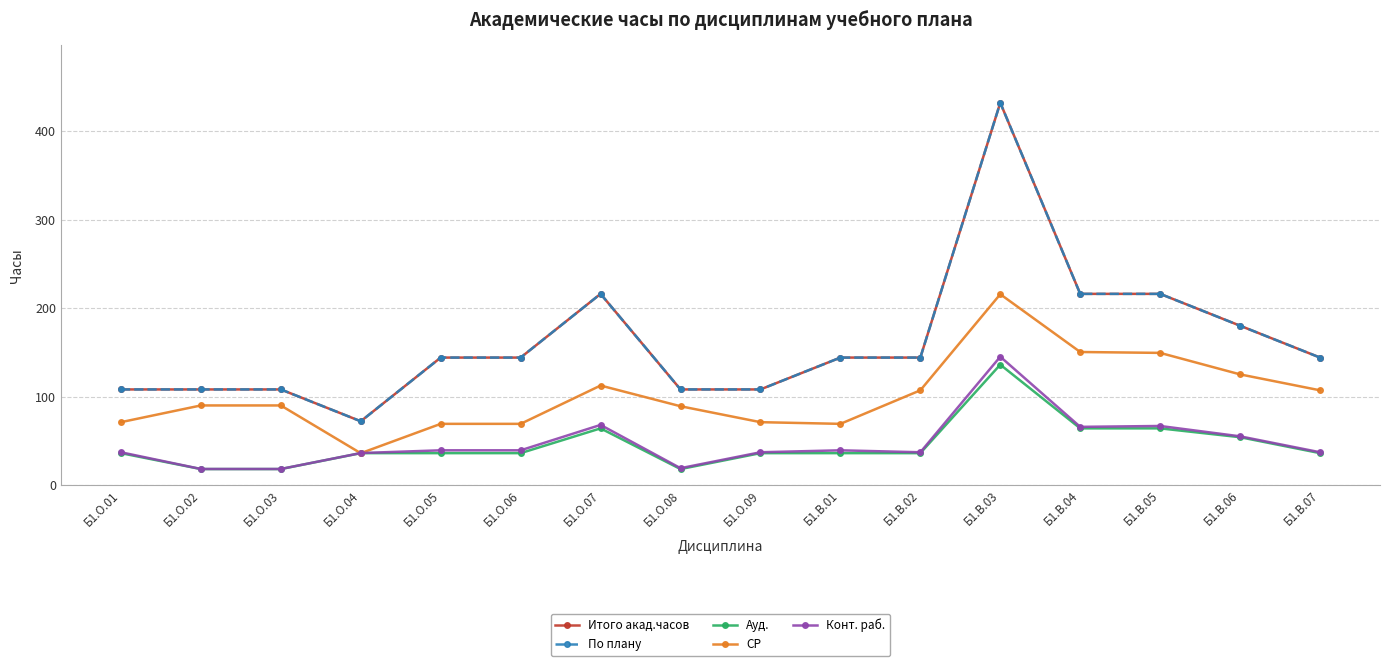

Reading right to left, what are all the values shown in this chart?

Итого акад.часов: Б1.В.07=144.0	Б1.В.06=180.0	Б1.В.05=216.0	Б1.В.04=216.0	Б1.В.03=432.0	Б1.В.02=144.0	Б1.В.01=144.0	Б1.О.09=108.0	Б1.О.08=108.0	Б1.О.07=216.0	Б1.О.06=144.0	Б1.О.05=144.0	Б1.О.04=72.0	Б1.О.03=108.0	Б1.О.02=108.0	Б1.О.01=108.0
По плану: Б1.В.07=144.0	Б1.В.06=180.0	Б1.В.05=216.0	Б1.В.04=216.0	Б1.В.03=432.0	Б1.В.02=144.0	Б1.В.01=144.0	Б1.О.09=108.0	Б1.О.08=108.0	Б1.О.07=216.0	Б1.О.06=144.0	Б1.О.05=144.0	Б1.О.04=72.0	Б1.О.03=108.0	Б1.О.02=108.0	Б1.О.01=108.0
Ауд.: Б1.В.07=36.0	Б1.В.06=54.0	Б1.В.05=64.0	Б1.В.04=64.0	Б1.В.03=136.0	Б1.В.02=36.0	Б1.В.01=36.0	Б1.О.09=36.0	Б1.О.08=18.0	Б1.О.07=64.0	Б1.О.06=36.0	Б1.О.05=36.0	Б1.О.04=36.0	Б1.О.03=18.0	Б1.О.02=18.0	Б1.О.01=36.0
СР: Б1.В.07=107.0	Б1.В.06=125.0	Б1.В.05=149.3	Б1.В.04=150.3	Б1.В.03=215.6	Б1.В.02=107.0	Б1.В.01=69.1	Б1.О.09=71.0	Б1.О.08=89.0	Б1.О.07=112.4	Б1.О.06=69.1	Б1.О.05=69.1	Б1.О.04=35.9	Б1.О.03=89.9	Б1.О.02=89.9	Б1.О.01=71.0
Конт. раб.: Б1.В.07=37.0	Б1.В.06=55.0	Б1.В.05=66.7	Б1.В.04=65.7	Б1.В.03=145.0	Б1.В.02=37.0	Б1.В.01=39.2	Б1.О.09=37.0	Б1.О.08=19.0	Б1.О.07=67.9	Б1.О.06=39.2	Б1.О.05=39.2	Б1.О.04=36.1	Б1.О.03=18.1	Б1.О.02=18.1	Б1.О.01=37.0